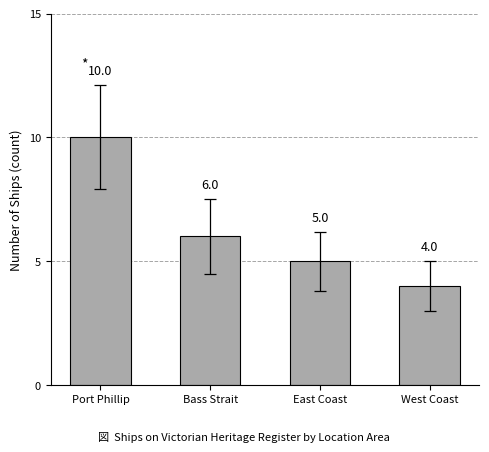

What is the approximate value at East Coast?

5